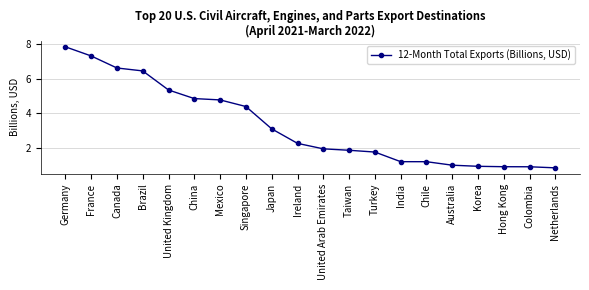

Where is the data nearest to the value 4?

Singapore